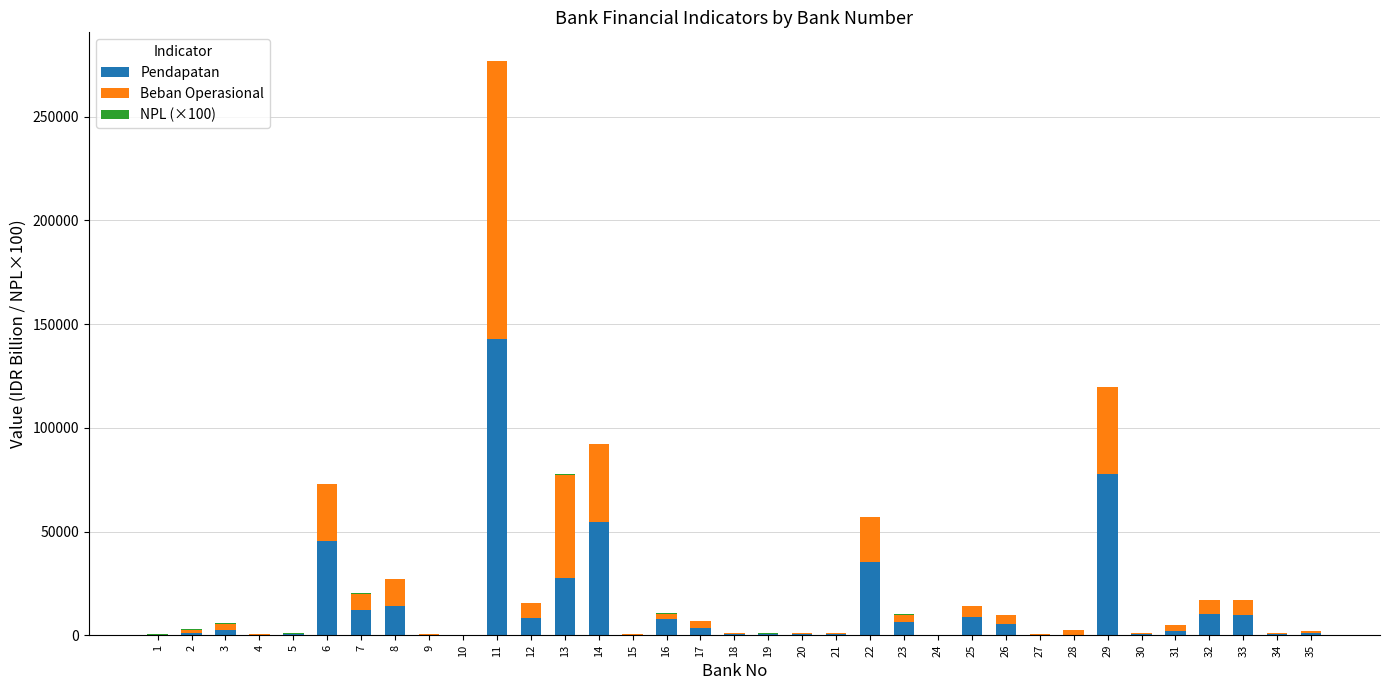

What is the maximum value for Pendapatan?

142583.0